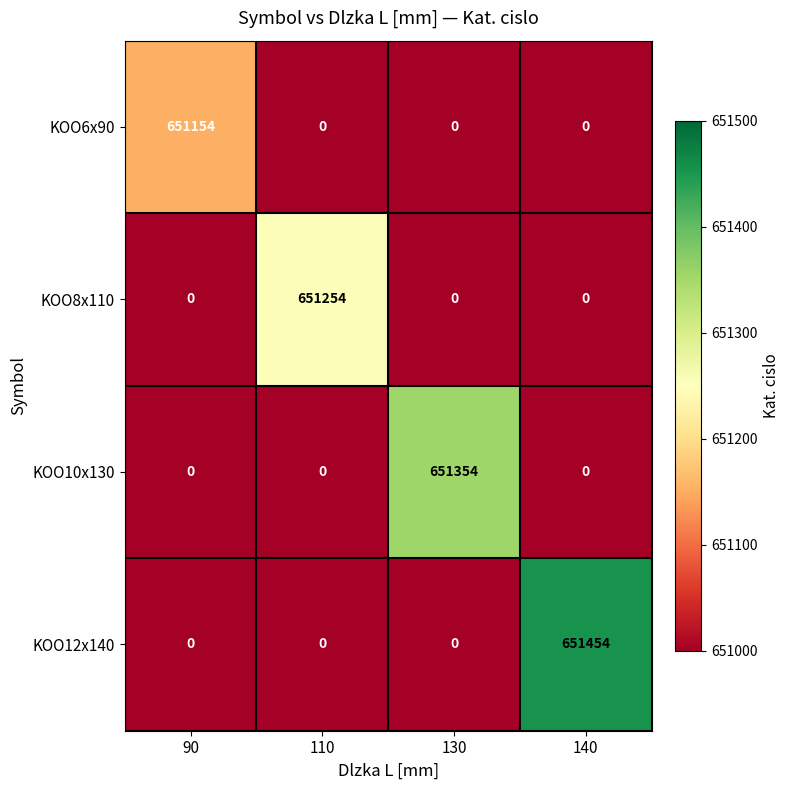

What is the sum of all KOO6x90 values?

651154